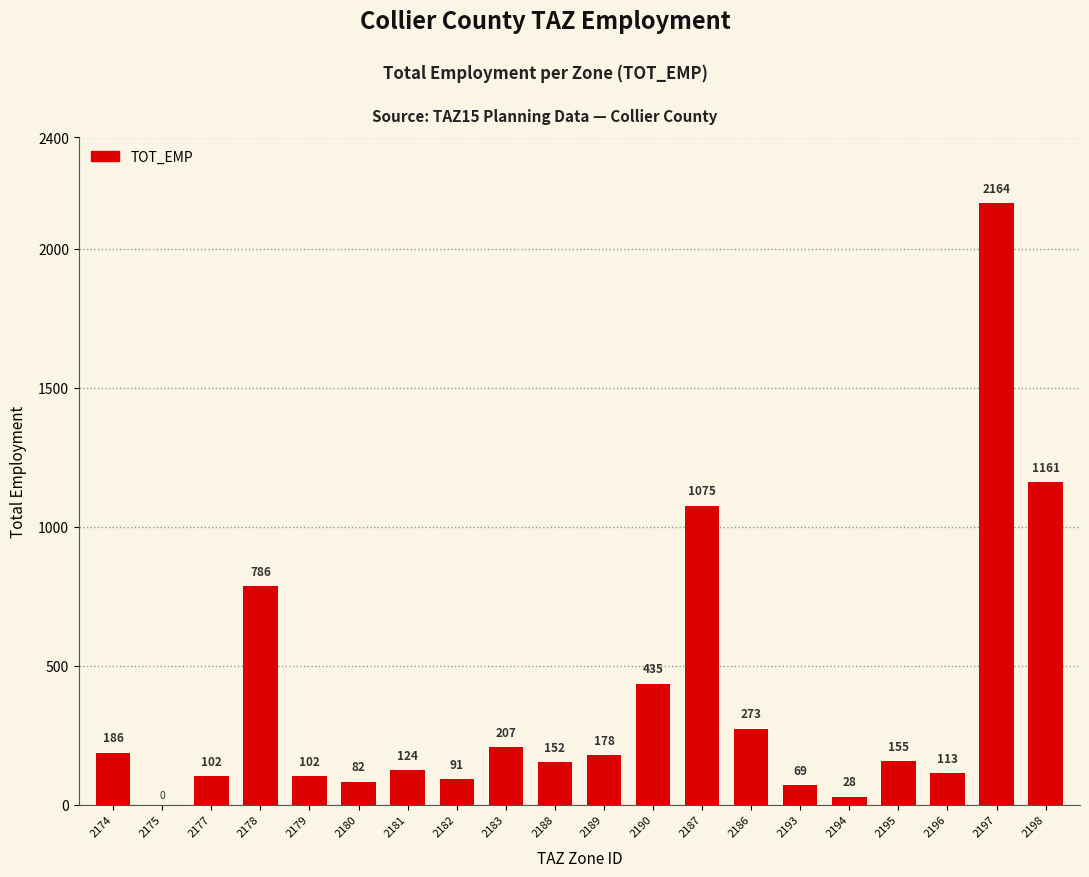

Which has a higher value, 2181 or 2175?

2181